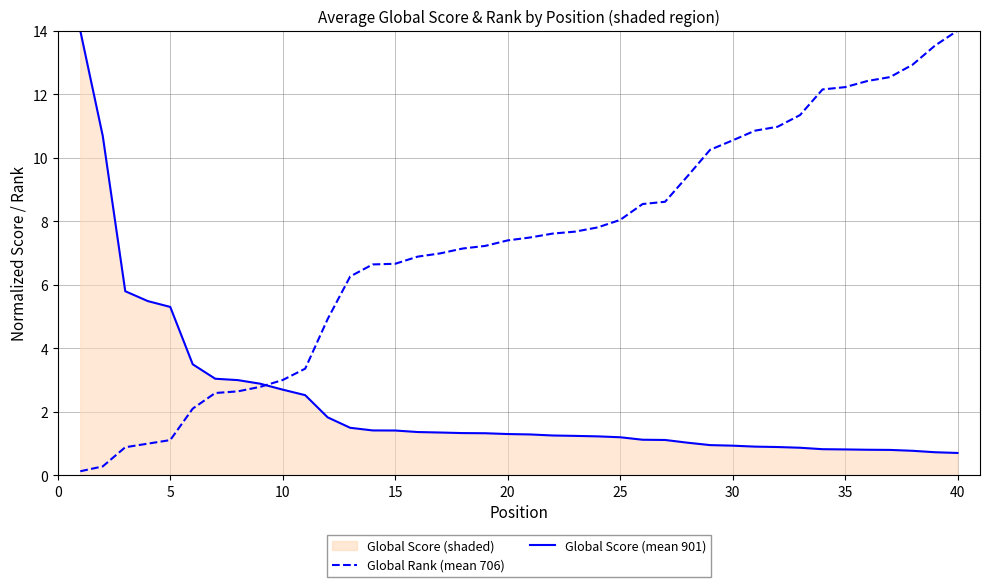

The Global Rank (mean 706) series shows 6.1 at 30. True or false?

False